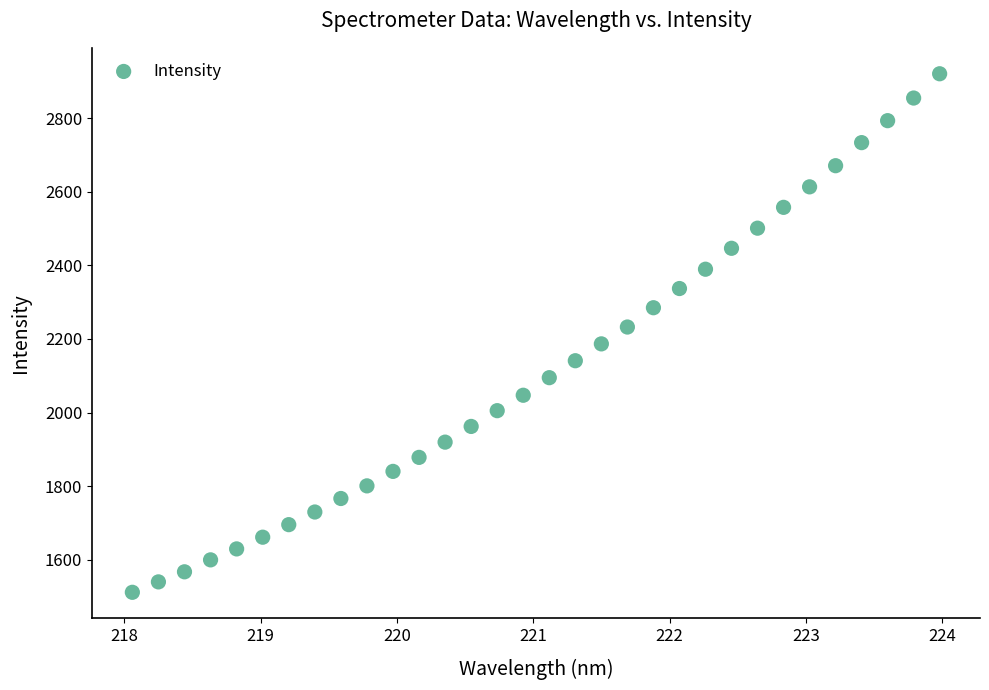

What is the range of X values (max minus min)?

5.9